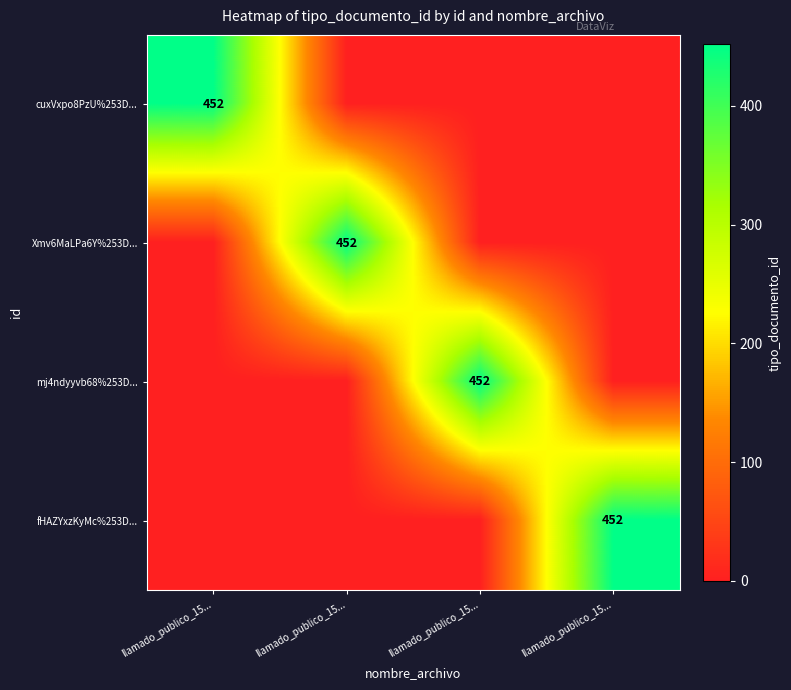

Which category has the lowest value across all series?

llamado_publico_15...